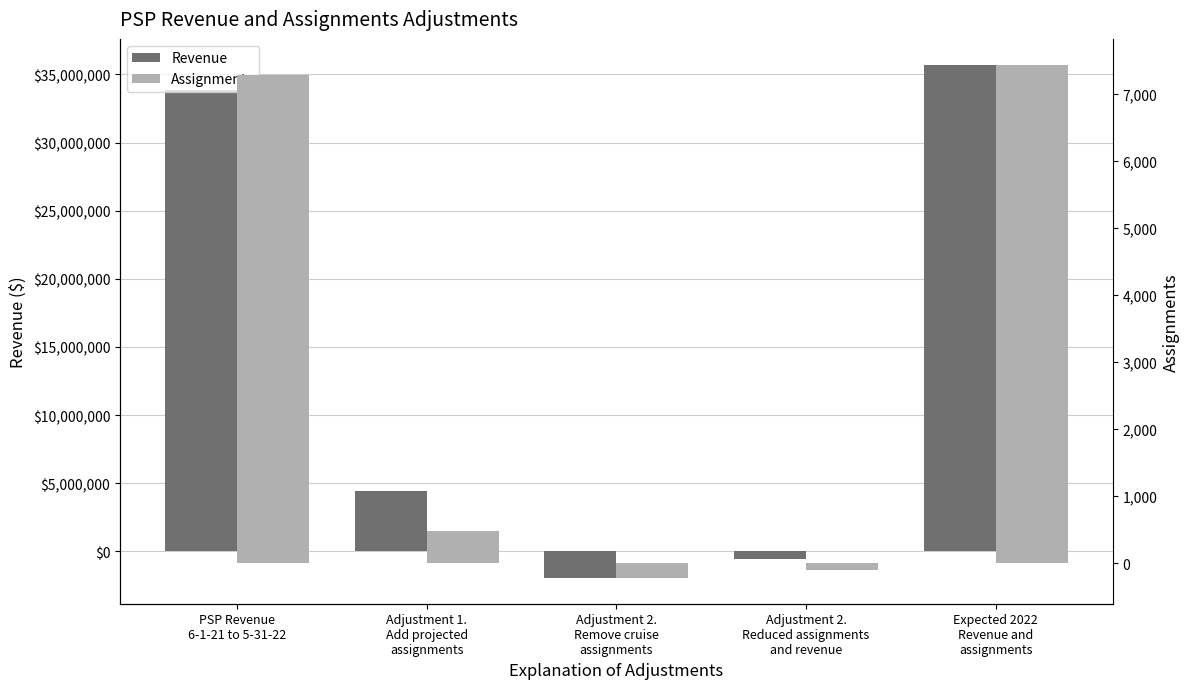

Rank the series by their average value, from lowest to highest.

Assignments, Revenue